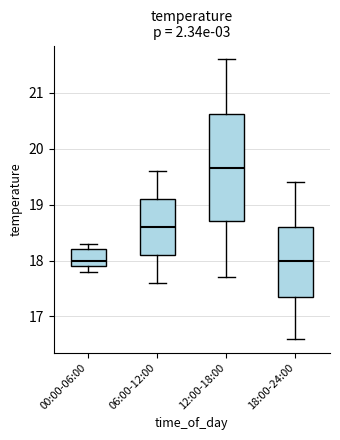

Reading left to right, transcribe this box plot: for each box, give where its median line is, the range the box spans, and where its two whiskers end, as read against the y-axis. The values are not printed on the chart, so give them approximately, as read against the axis.

00:00-06:00: median 18.0, box 17.9 to 18.2, whiskers 17.8 to 18.3
06:00-12:00: median 18.6, box 18.1 to 19.1, whiskers 17.6 to 19.6
12:00-18:00: median 19.7, box 18.7 to 20.6, whiskers 17.7 to 21.6
18:00-24:00: median 18.0, box 17.4 to 18.6, whiskers 16.6 to 19.4